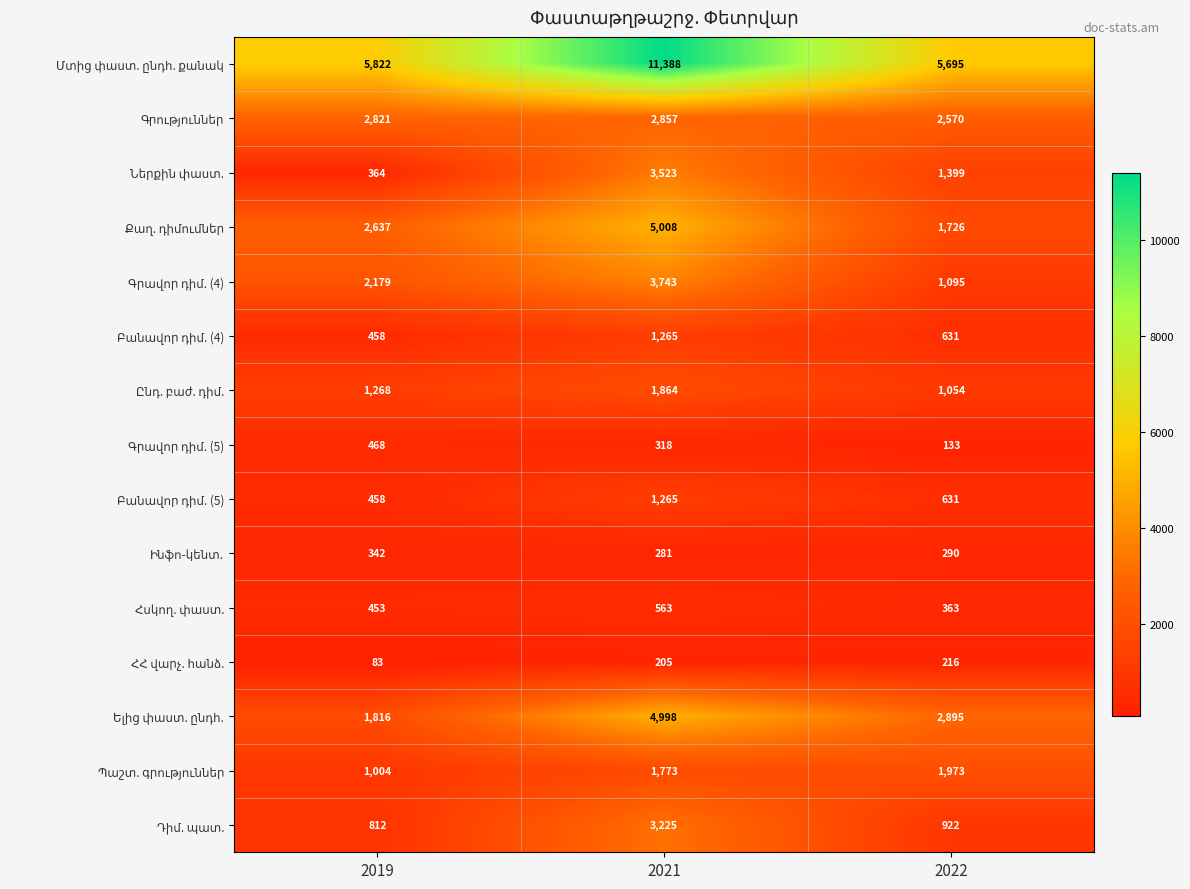

At which category is the sum across all series the highest?

2021